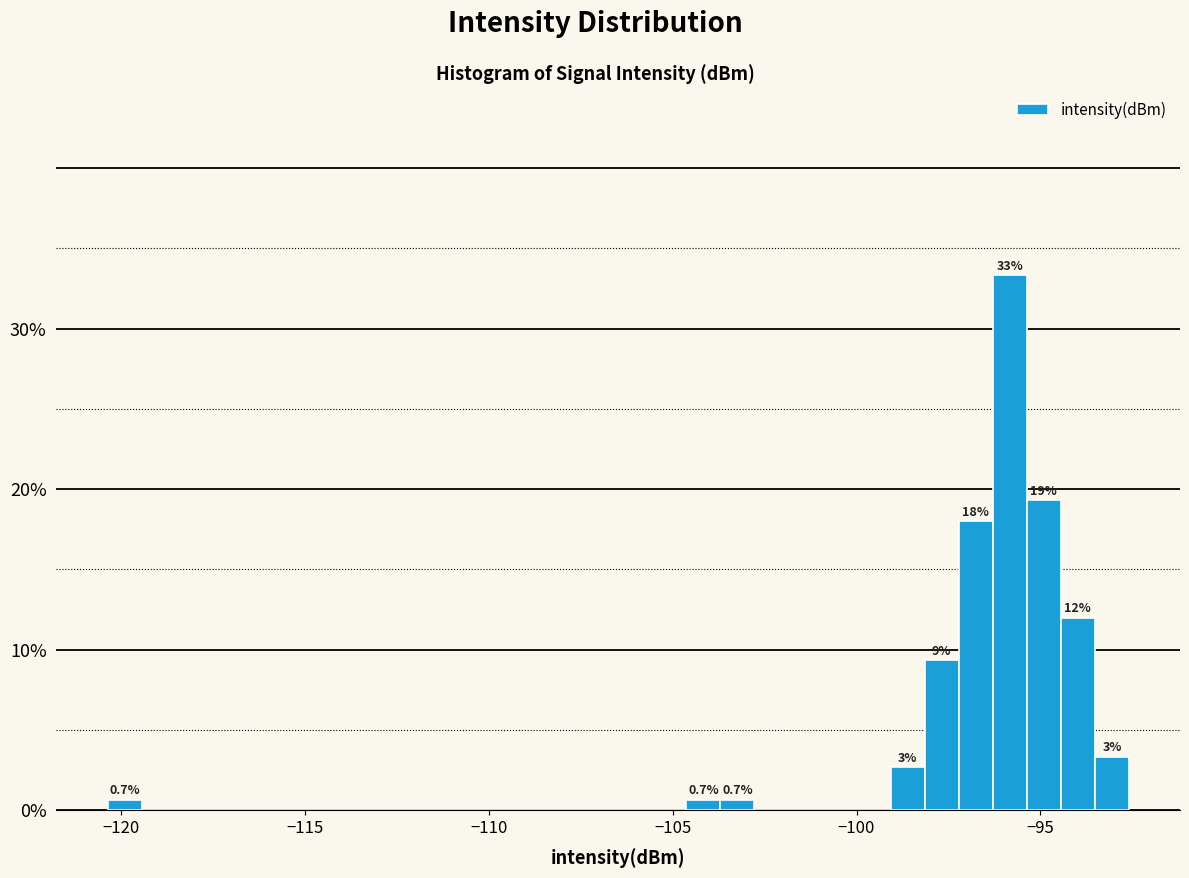

Around what value on the x-axis is the tallest bar? Give the approximate position of its centre, as read against the axis.

-96.0